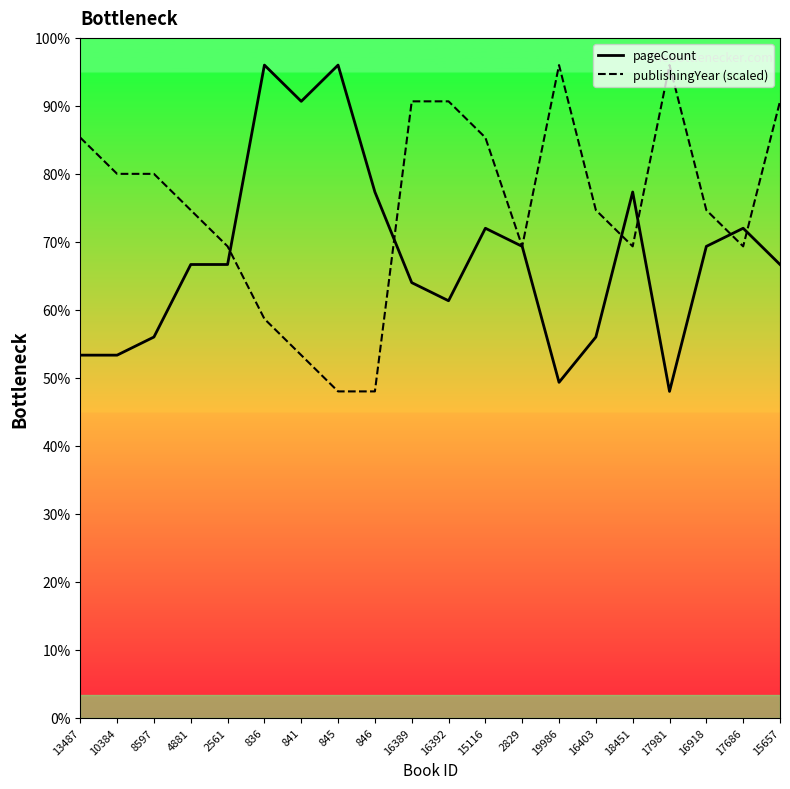

Between 4881 and 841, which series saw the biggest shift?

pageCount